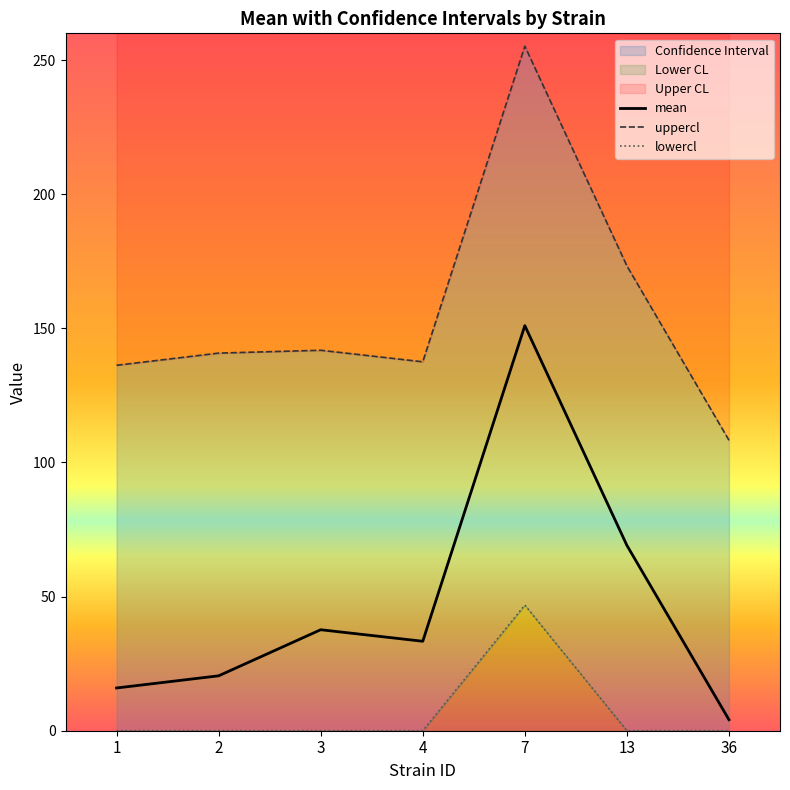

The uppercl series shows 141.8 at 3. True or false?

True